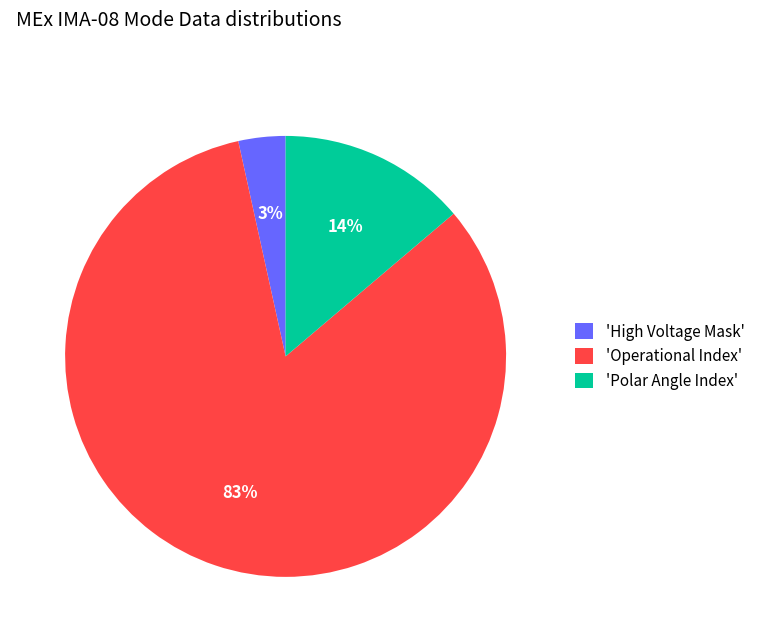

What is the largest slice in the pie chart?

'Operational Index'